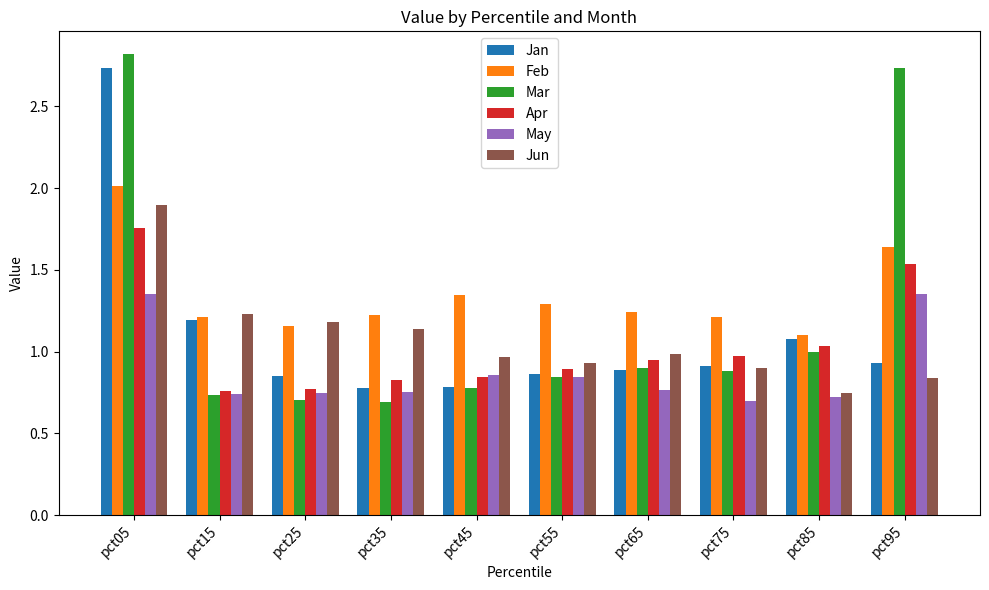

Which series has the largest total across all categories?

Feb